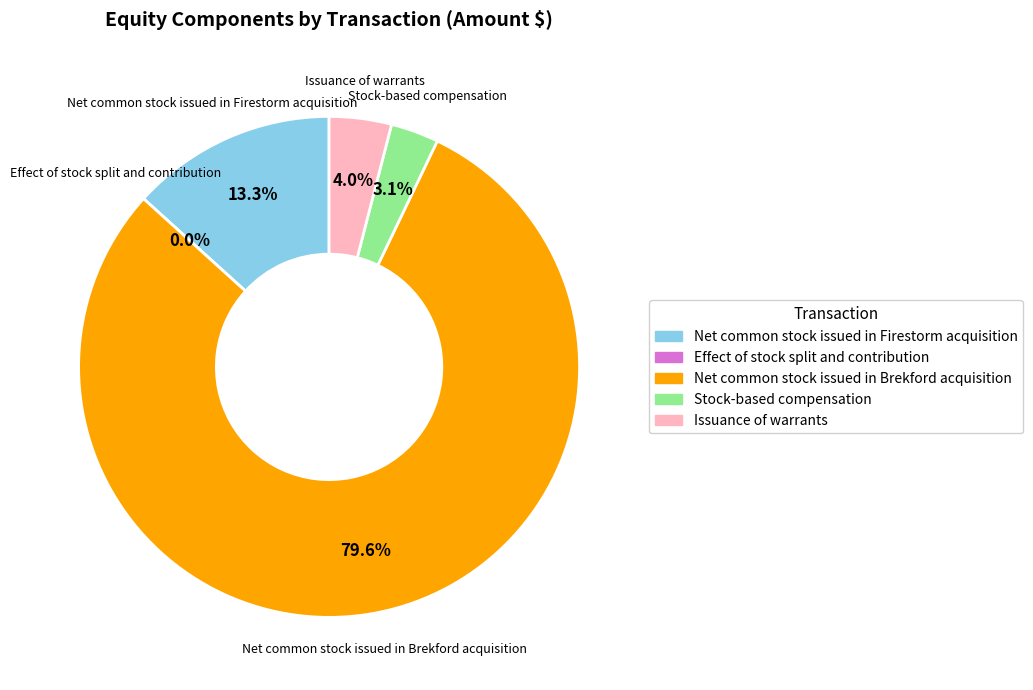

Between Stock-based compensation and Effect of stock split and contribution, which is larger?

Stock-based compensation